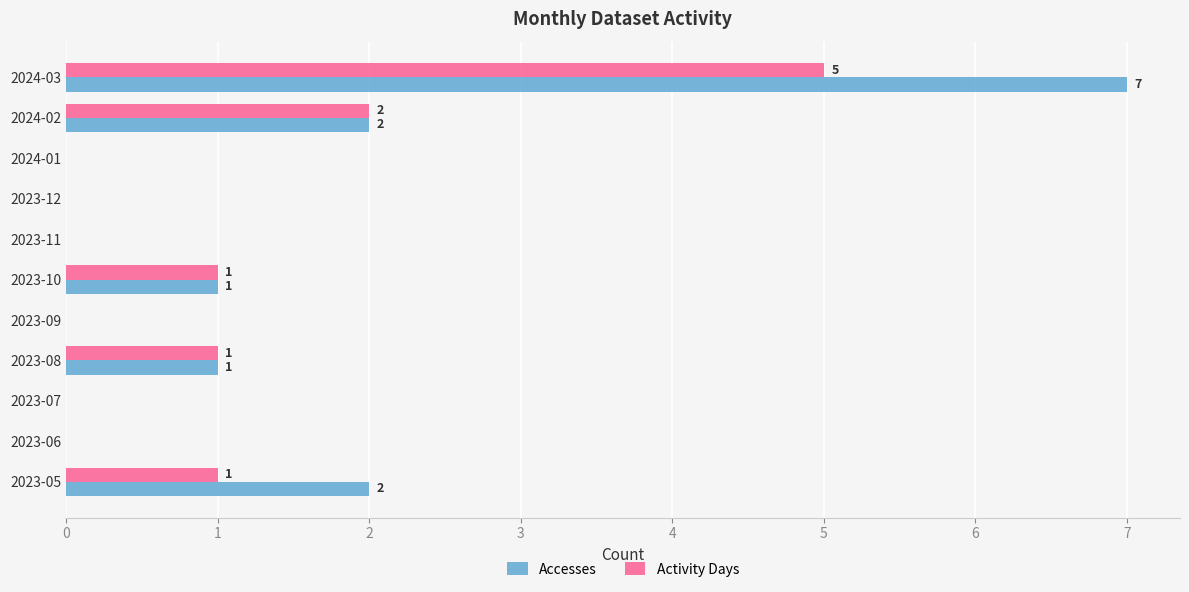

Is it true that Activity Days equals 2 at 2023-10?

False